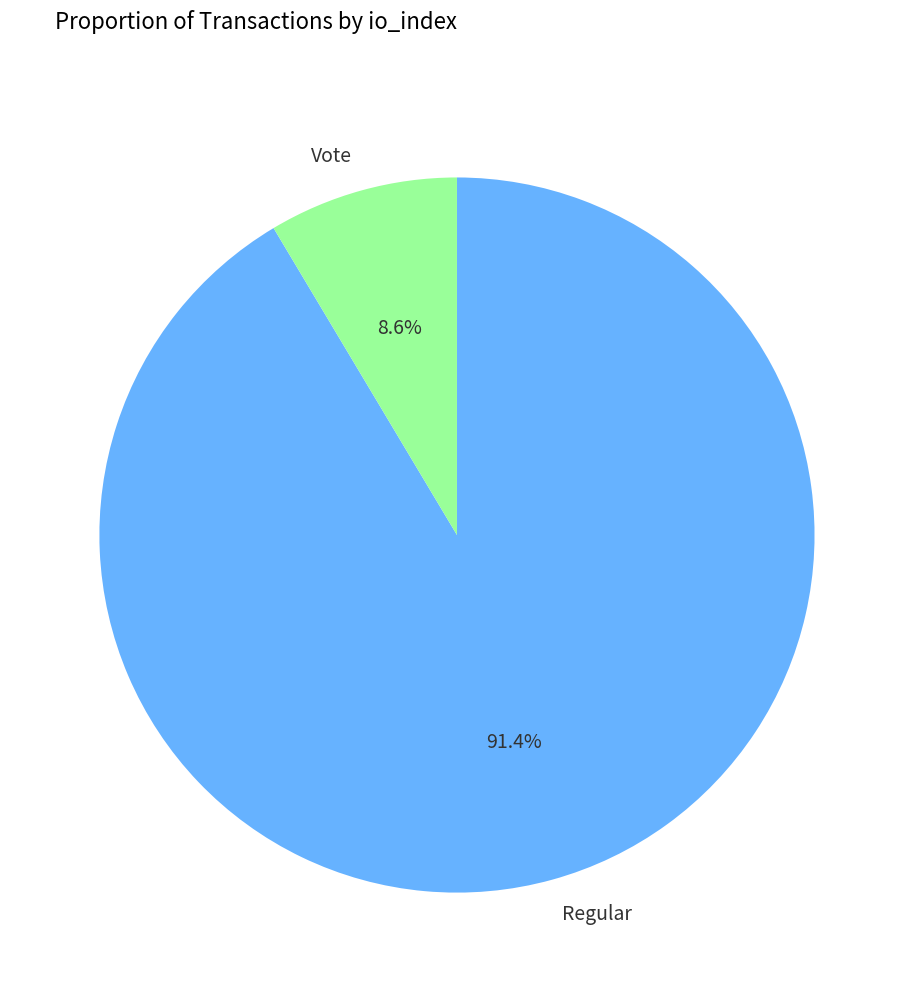

Does any single category account for the majority?

Yes